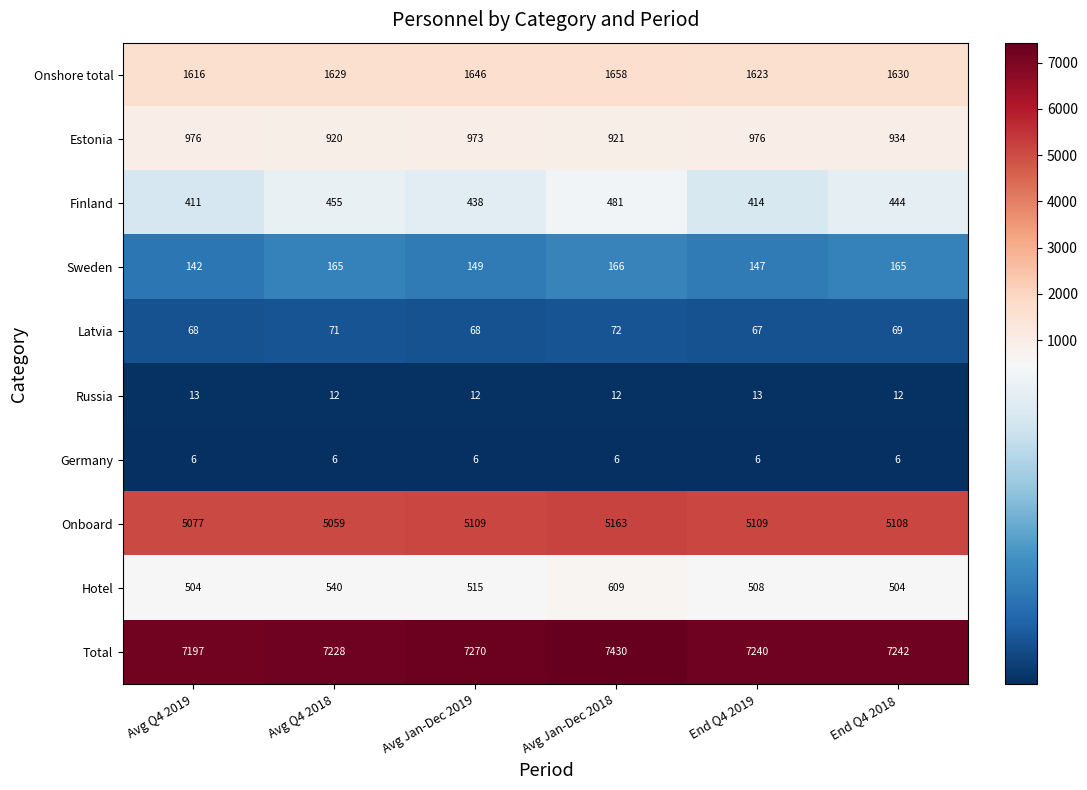

True or false: Onshore total has a value of 2828 at Avg Jan-Dec 2019.

False